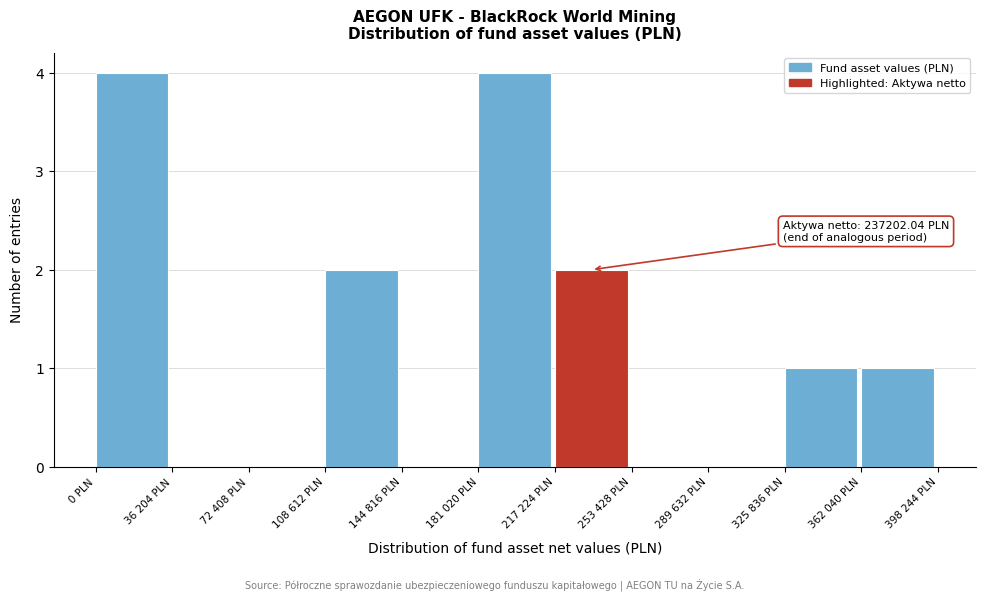

Reading left to right, transcribe all the data shown in this chart.

0 PLN=4	36 204 PLN=0	72 408 PLN=0	108 612 PLN=2	144 816 PLN=0	181 020 PLN=4	217 224 PLN=2	253 428 PLN=0	289 632 PLN=0	325 836 PLN=1	362 040 PLN=1